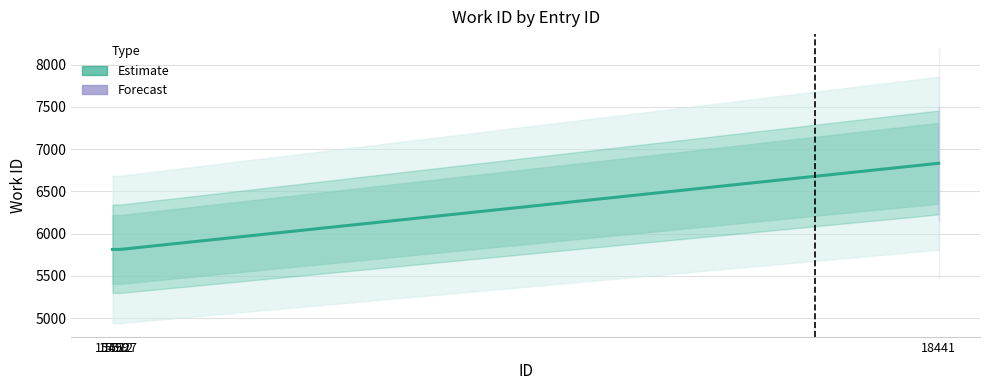

Reading left to right, transcribe all the data shown in this chart.

5813	5813	5813	6833